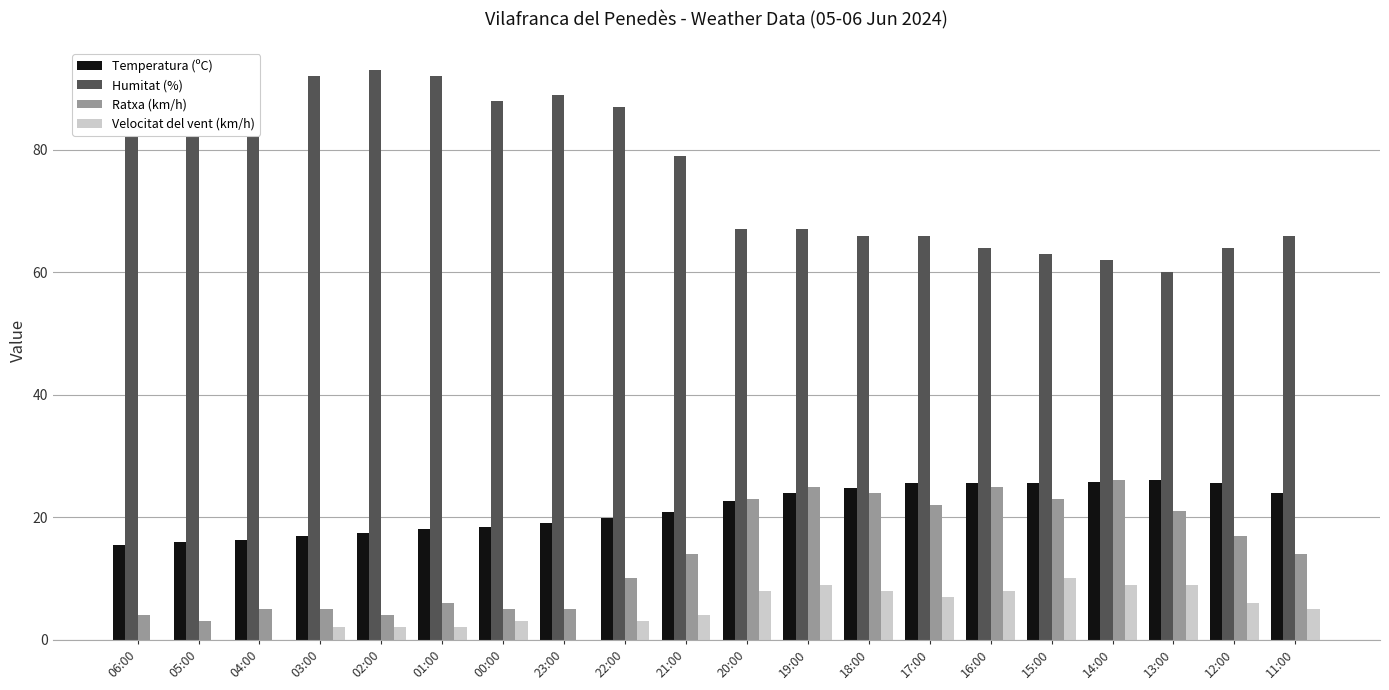

Rank the categories by Velocitat del vent (km/h) value from highest to lowest.

15:00, 19:00, 14:00, 13:00, 20:00, 18:00, 16:00, 17:00, 12:00, 11:00, 21:00, 00:00, 22:00, 03:00, 02:00, 01:00, 06:00, 05:00, 04:00, 23:00